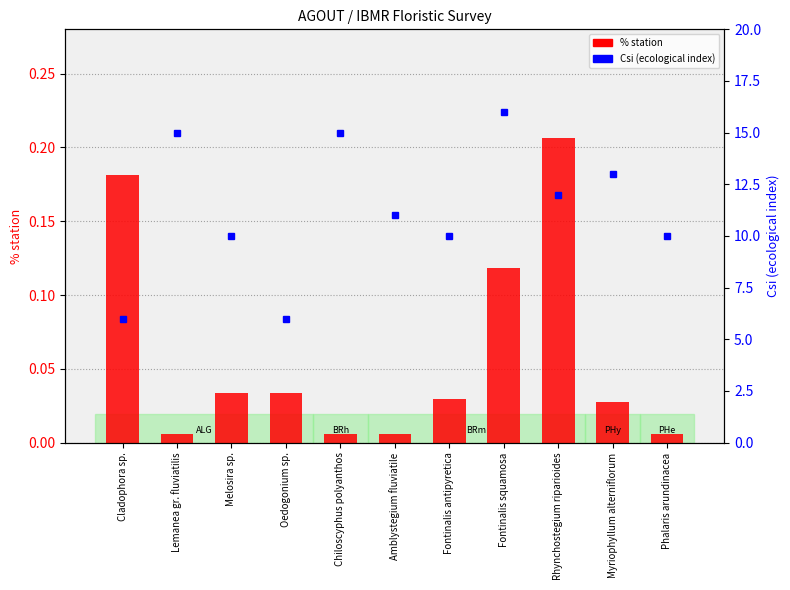

Which label corresponds to the smallest value in the chart?

Lemanea gr. fluviatilis